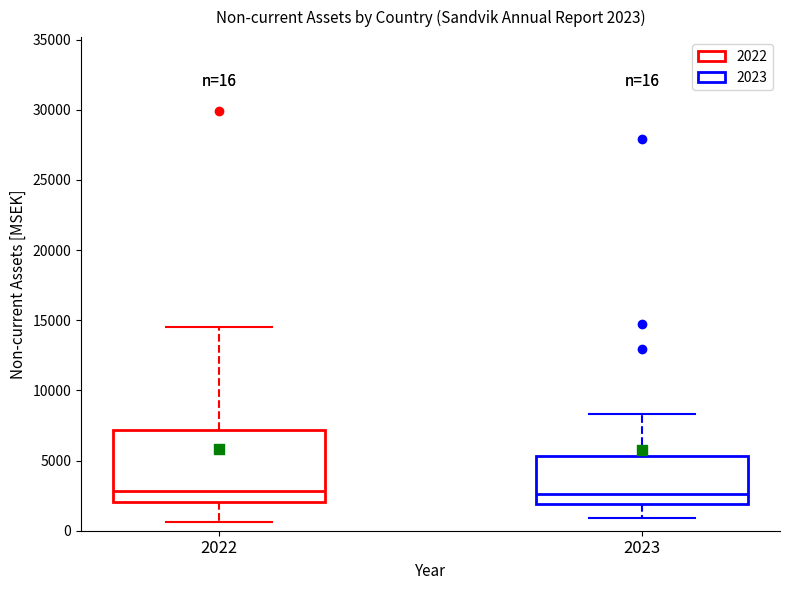

Which box is the tallest, from its lower edge to its upper edge?

2022